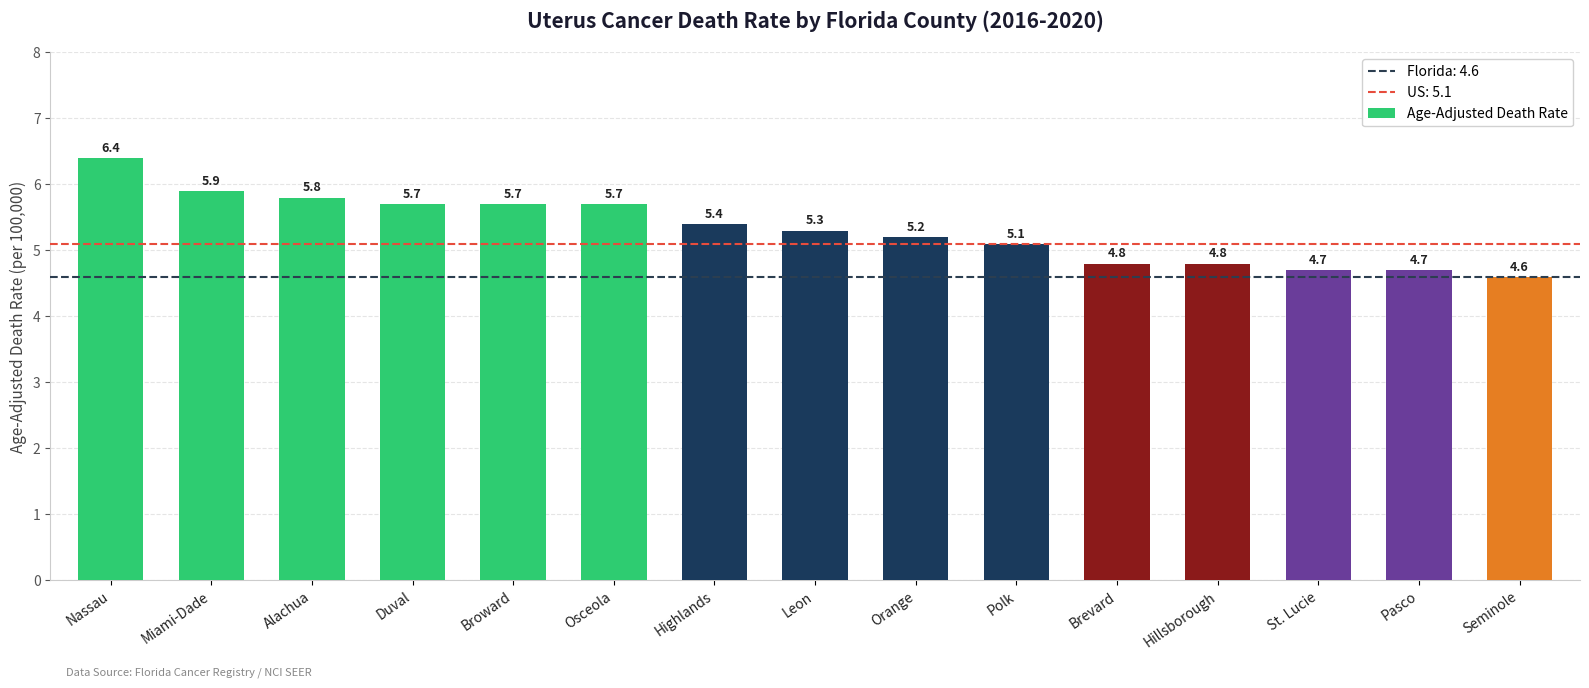

What is the change in value from Highlands to St. Lucie?

-0.7